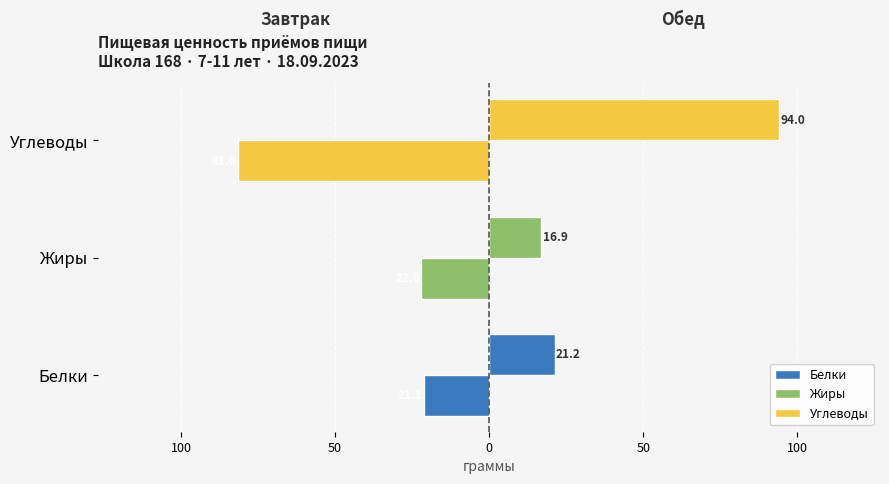

Reading left to right, list all the values displayed in this chart.

Завтрак: -21.1	-22.0	-81.6
Обед: 21.2	16.9	94.0